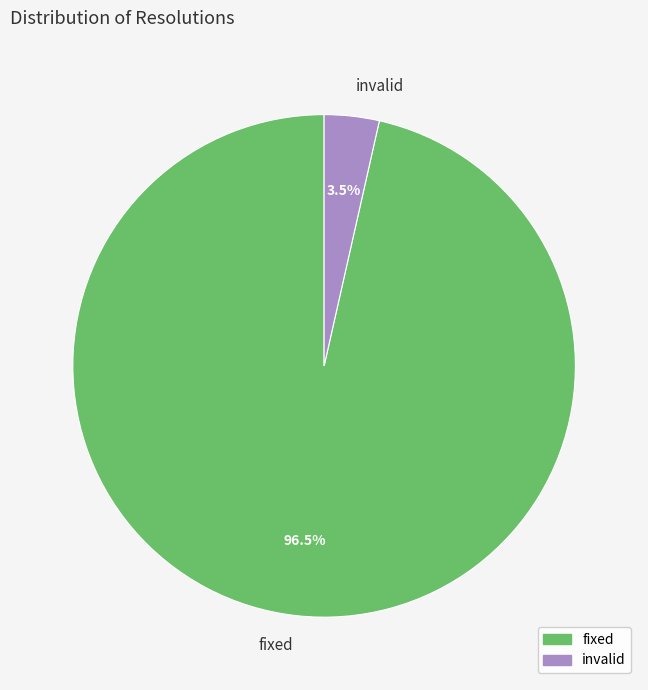

Does fixed account for over 50% of the chart?

Yes